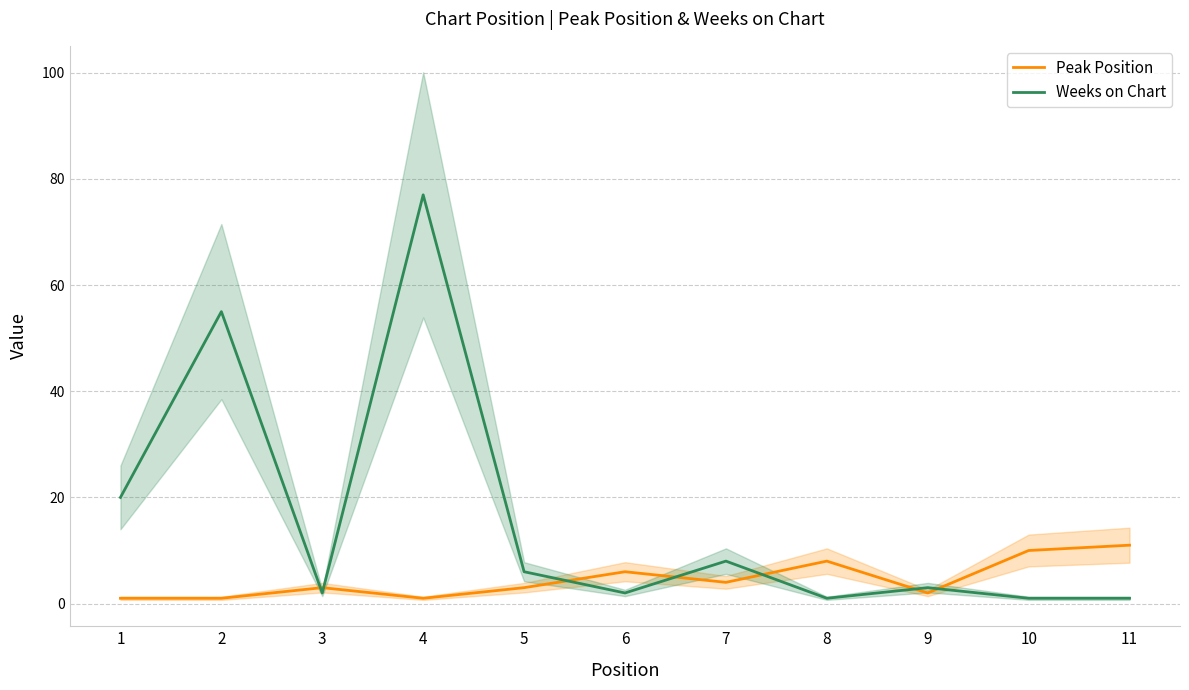

True or false: Peak Position has a value of 1 at 9.

False